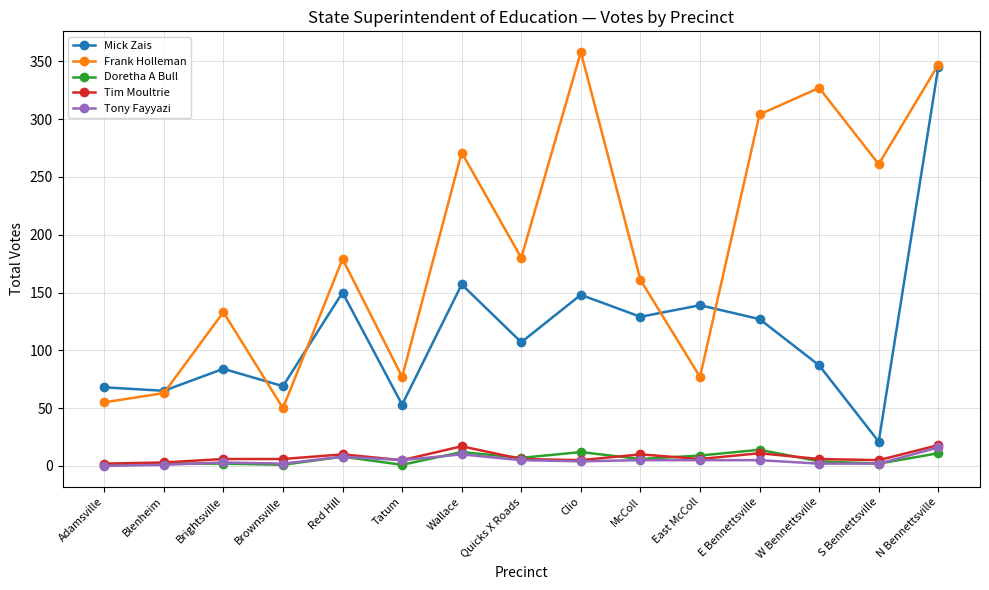

What are all the series names shown in the legend?

Mick Zais, Frank Holleman, Doretha A Bull, Tim Moultrie, Tony Fayyazi